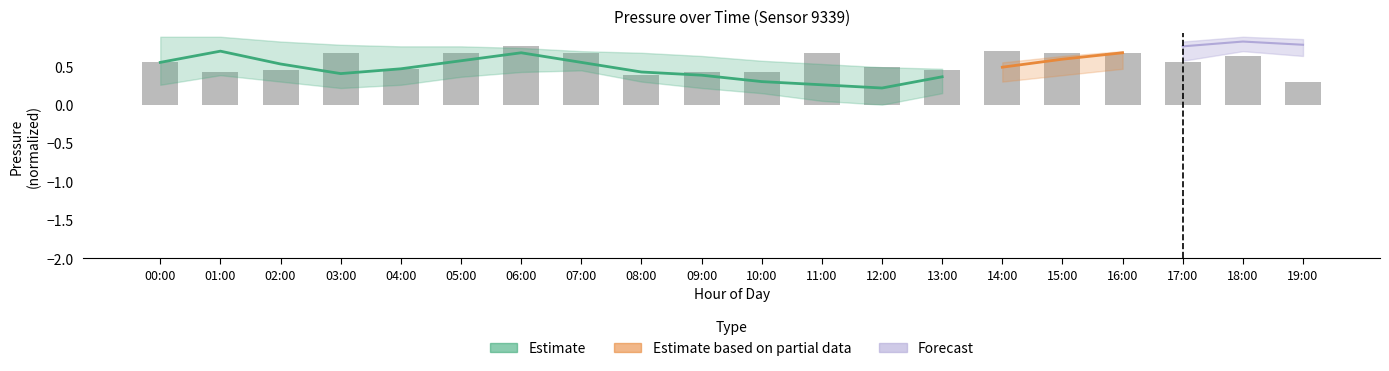

List the labels in order of value, smallest first.

19:00, 08:00, 01:00, 09:00, 10:00, 02:00, 13:00, 04:00, 12:00, 00:00, 17:00, 18:00, 03:00, 05:00, 07:00, 11:00, 15:00, 16:00, 14:00, 06:00